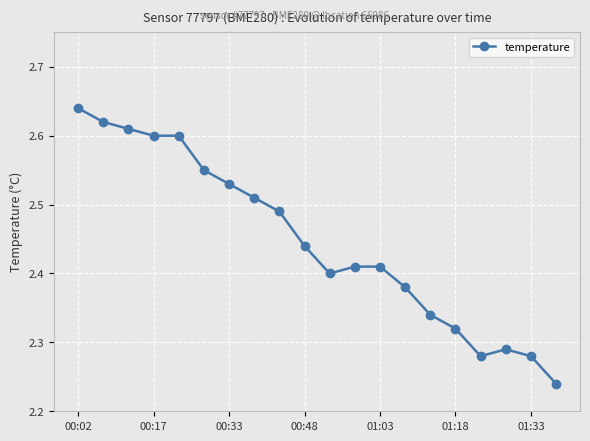

How many values are between 2 and 3?

20